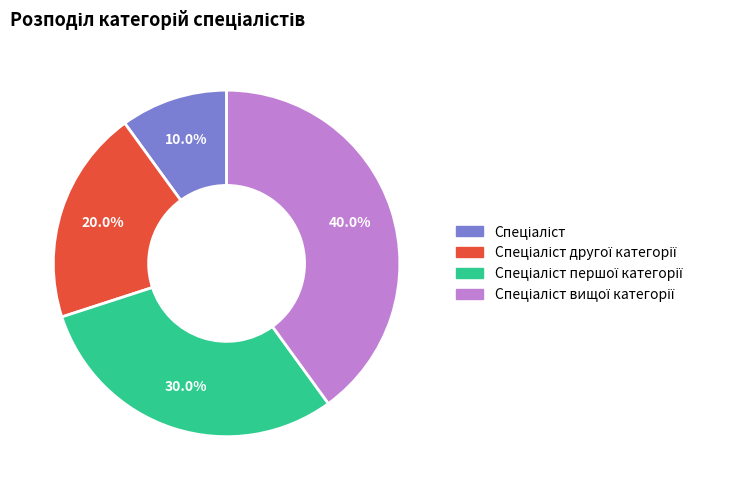

Does any single category account for the majority?

No